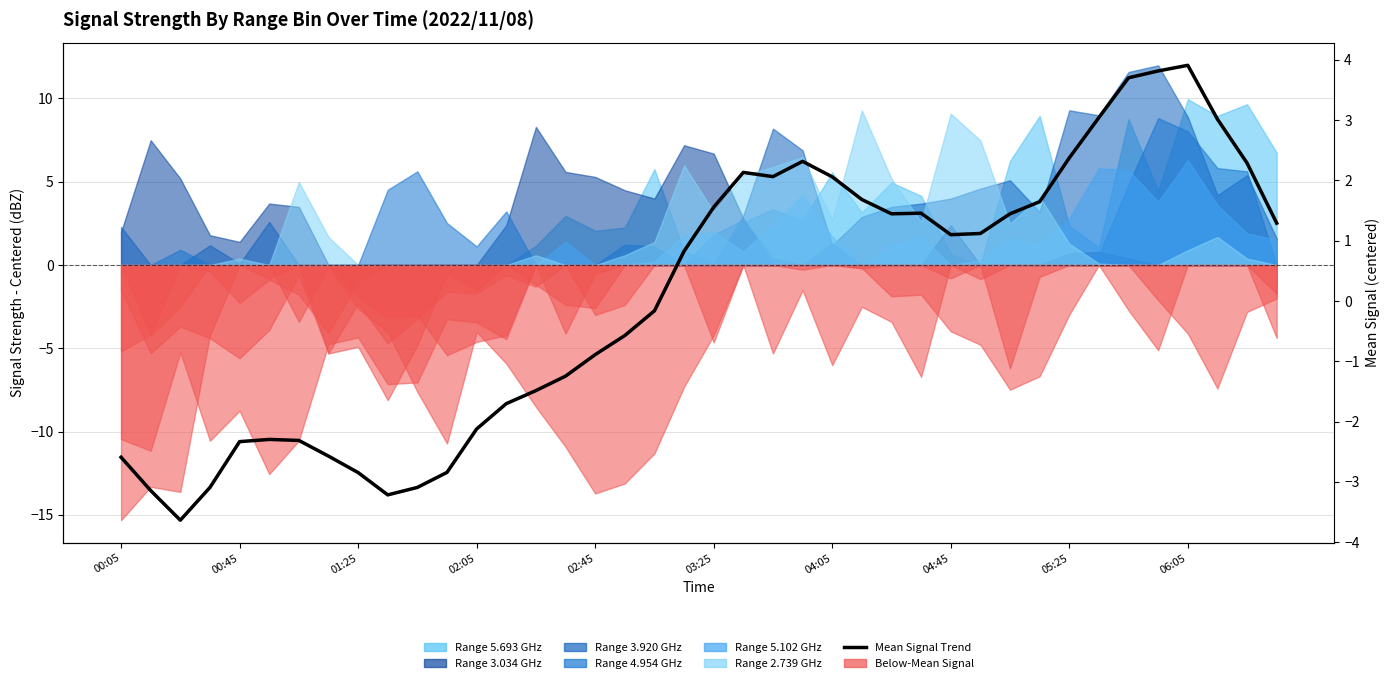

What is the minimum value shown in the chart?

-3.6